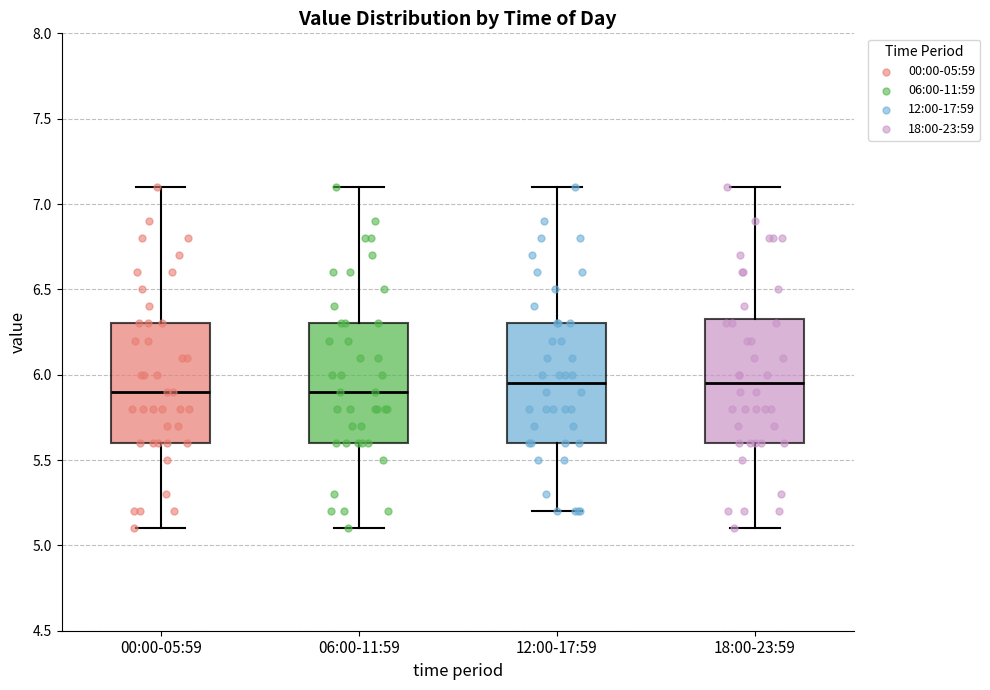

Where does the lower whisker of the box for 00:00-05:59 end on the y-axis? The values are not printed on the chart, so give them approximately, as read against the axis.

5.10